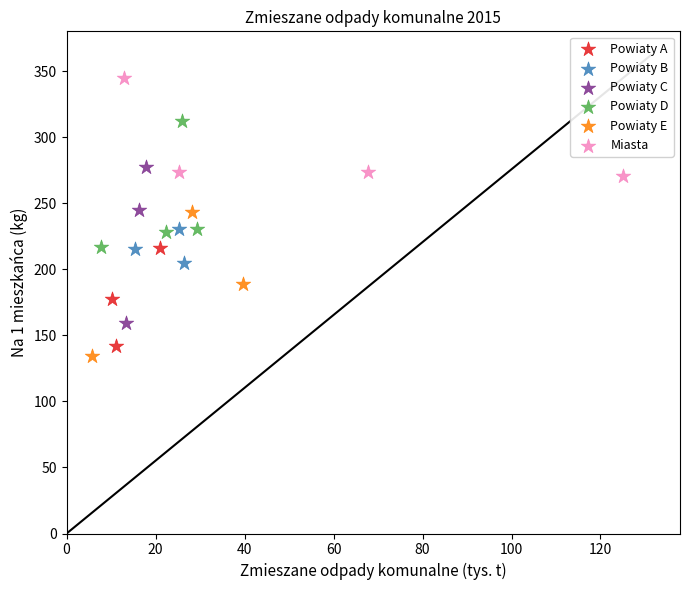

Which series contains the highest Y value?

Miasta